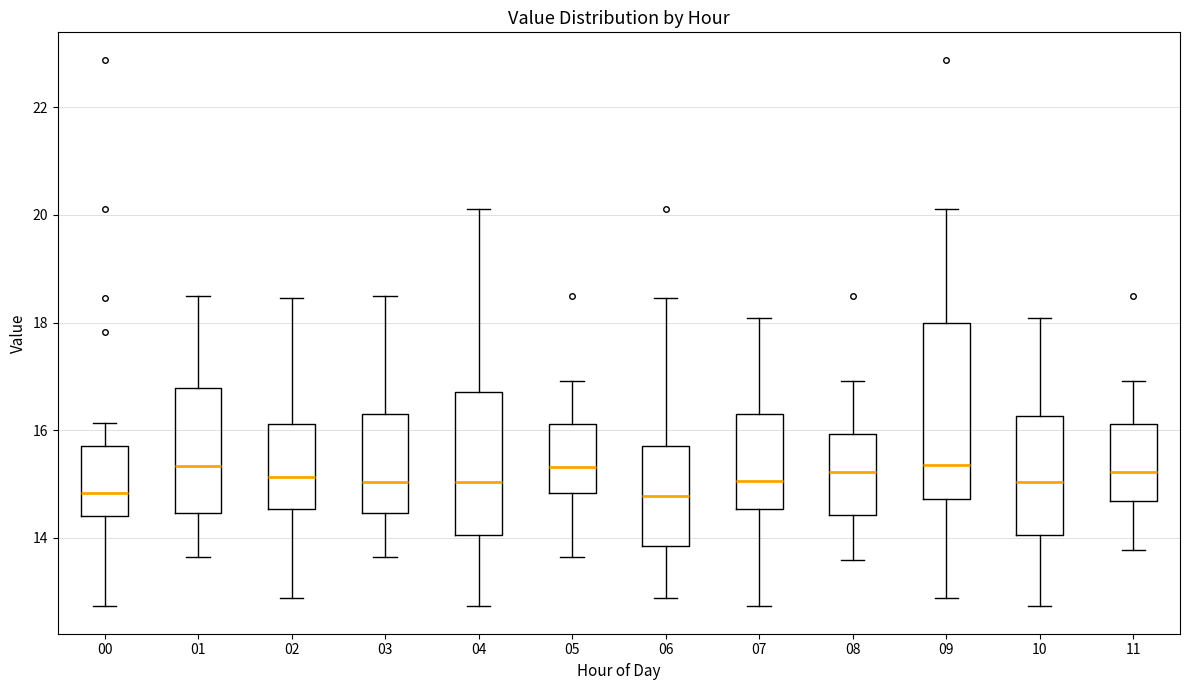

Where does the median line of the box at x = 08 sit on the y-axis? The values are not printed on the chart, so give them approximately, as read against the axis.

15.2